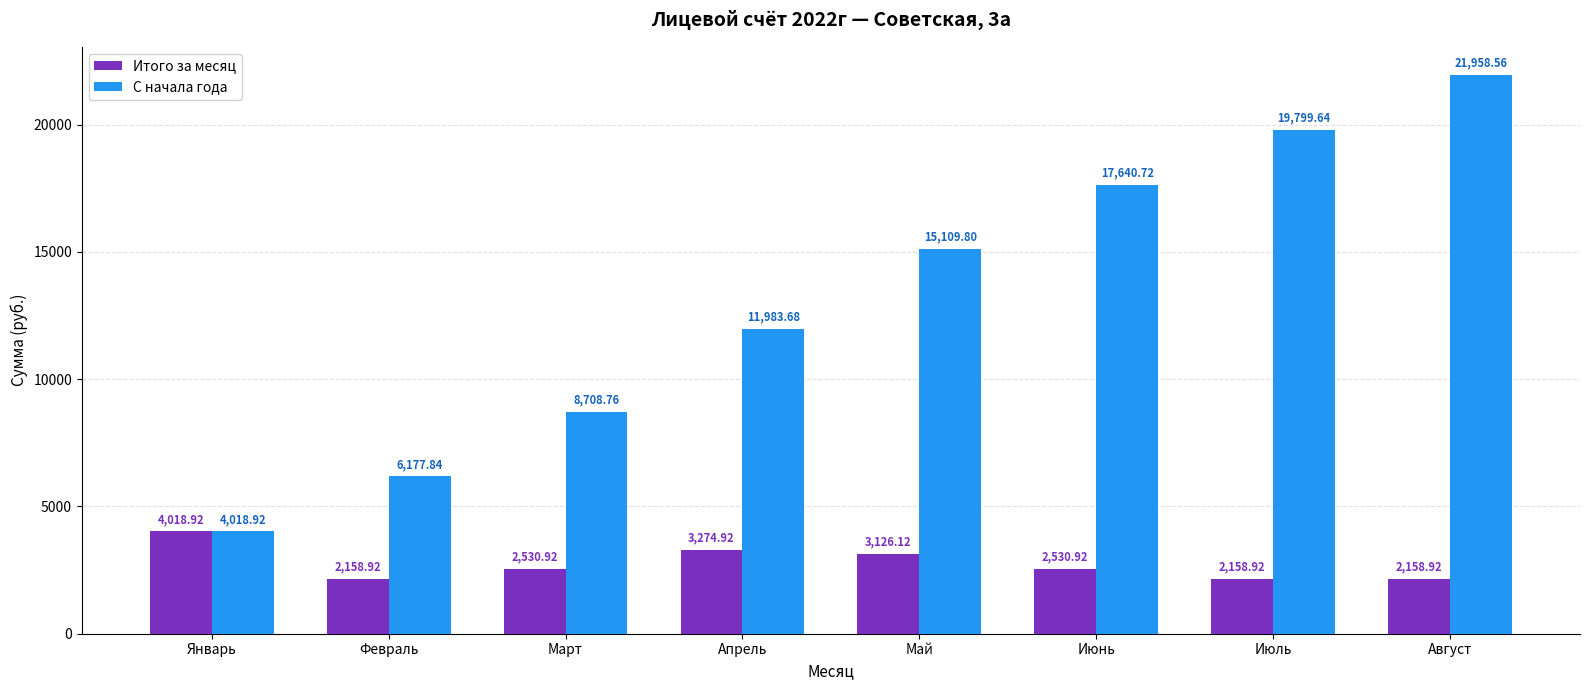

What is the minimum value for Итого за месяц?

2158.9